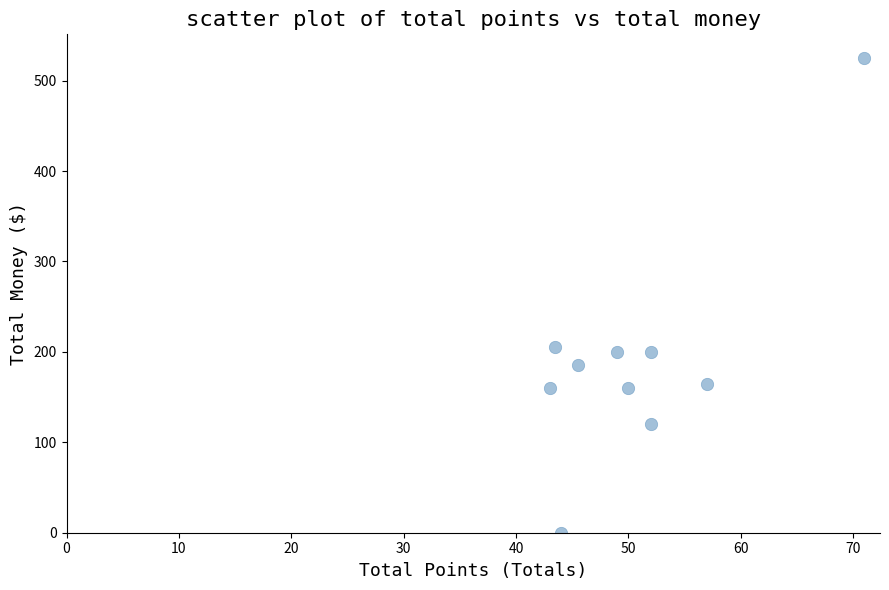

What is the average Y value?

192